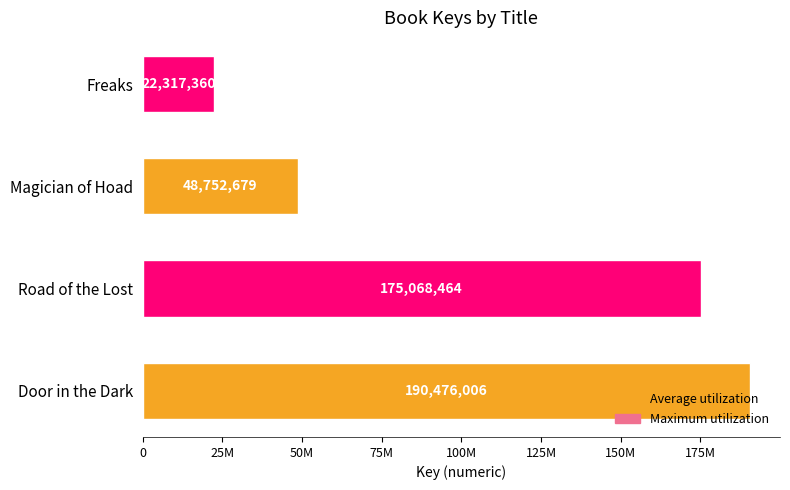

What is the greatest value displayed?

190476006